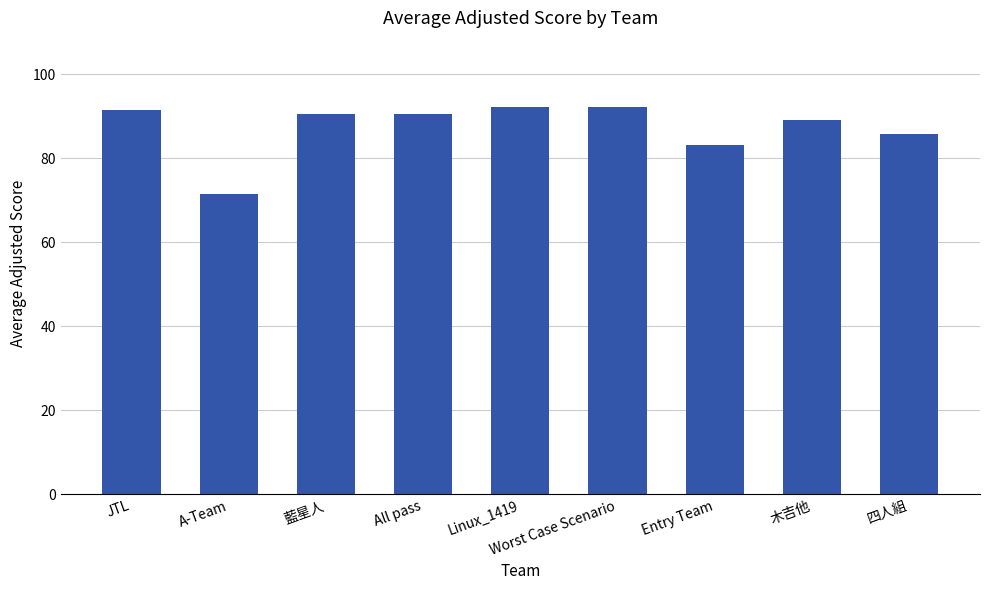

The chart shows a value of 133.5 at Entry Team. True or false?

False